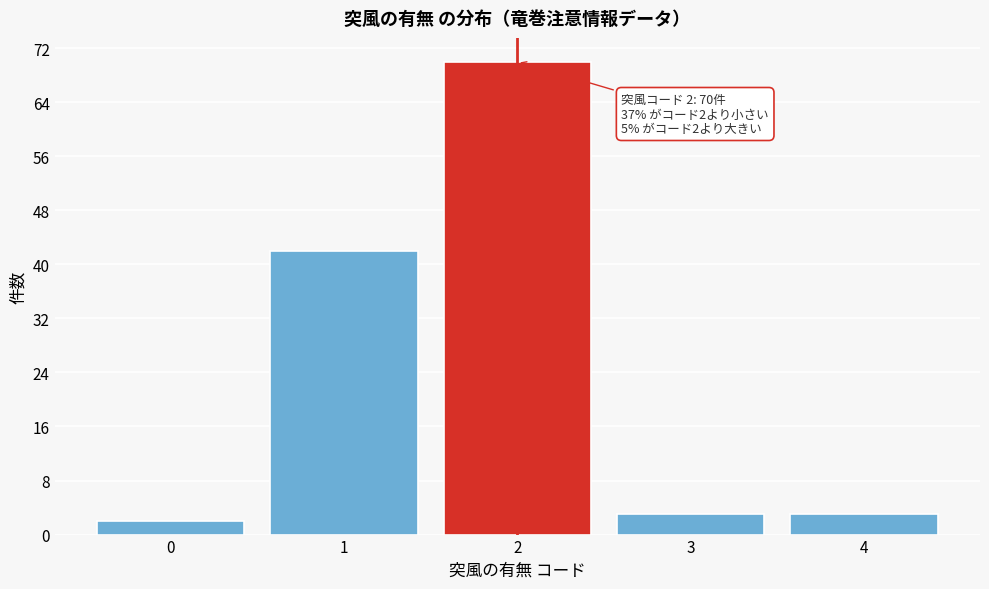

Reading right to left, transcribe all the data shown in this chart.

3	3	70	42	2